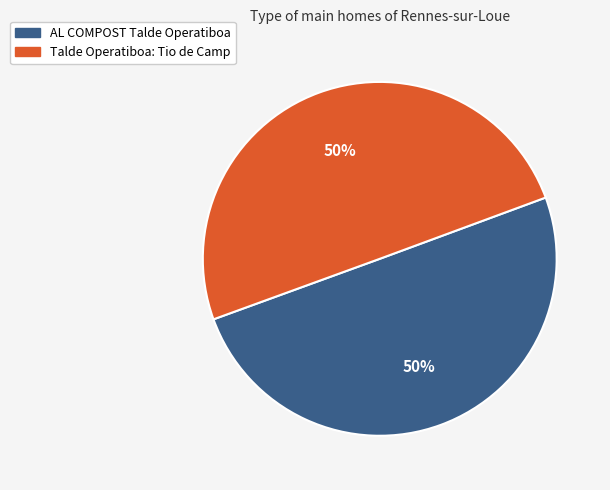

Combined, do AL COMPOST Talde Operatiboa and Talde Operatiboa: Tio de Camp account for over 50%?

Yes